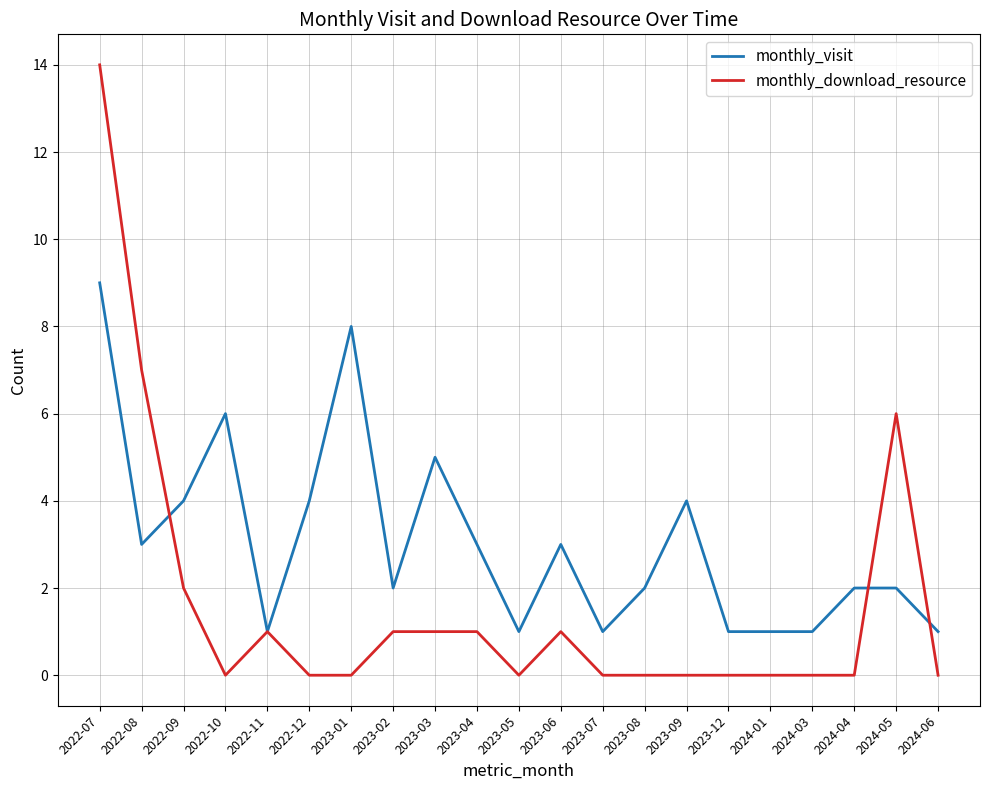

What is the difference between the highest and lowest values at 2023-08?

2